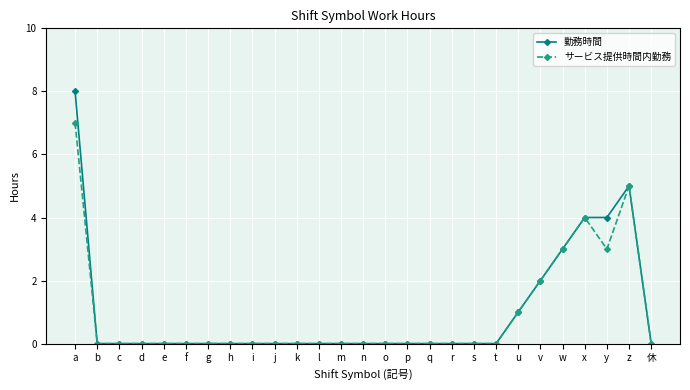

What is the total value across all series at x?

8